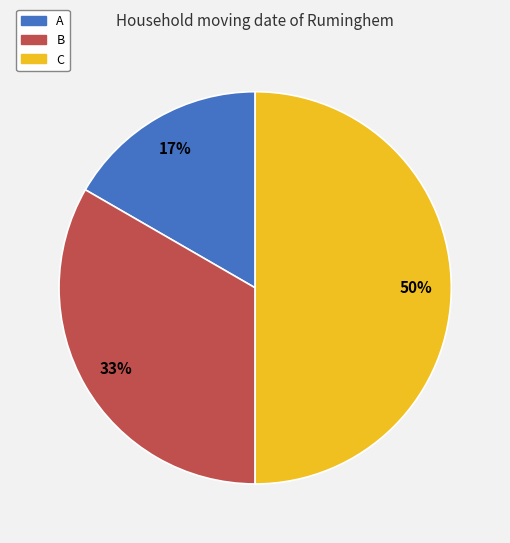

To the nearest percent, what percentage of the pie is A?

17%